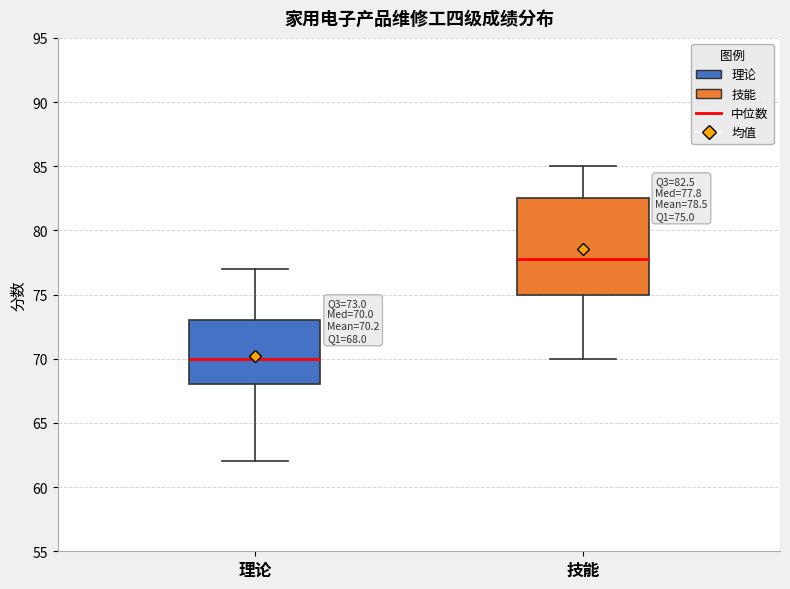

Which box has the lowest median line?

理论